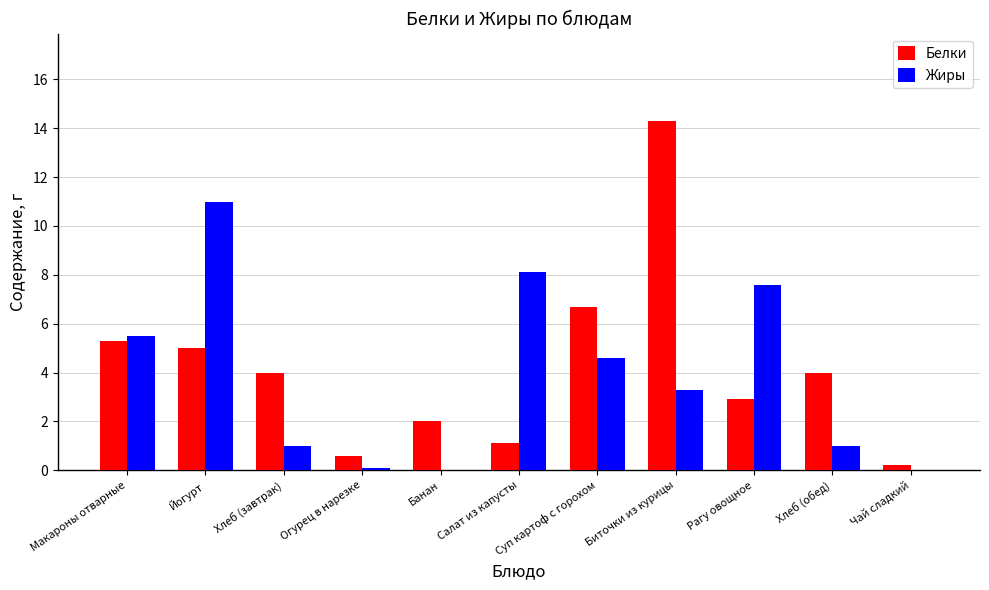

How many data points in Жиры are above 3?

6